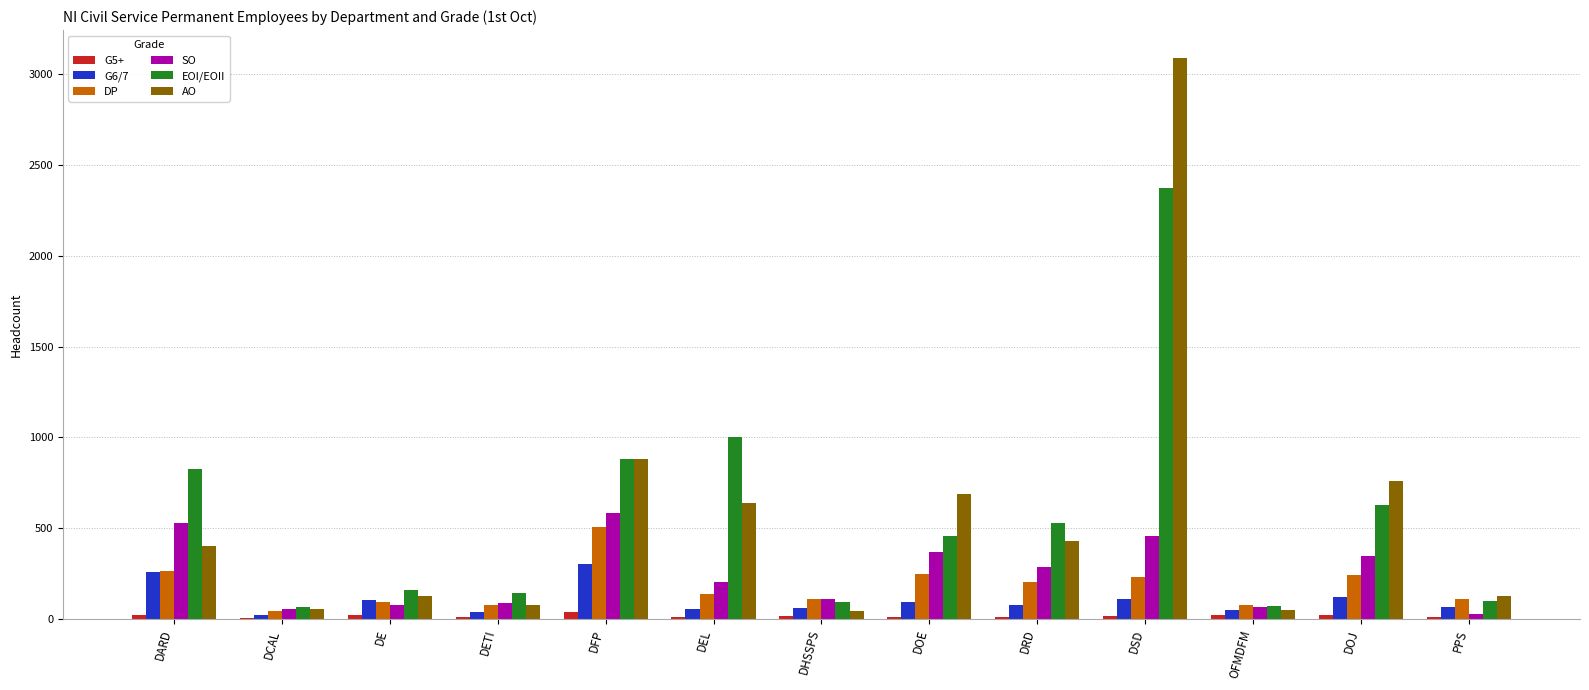

At which category is the sum across all series the highest?

DSD